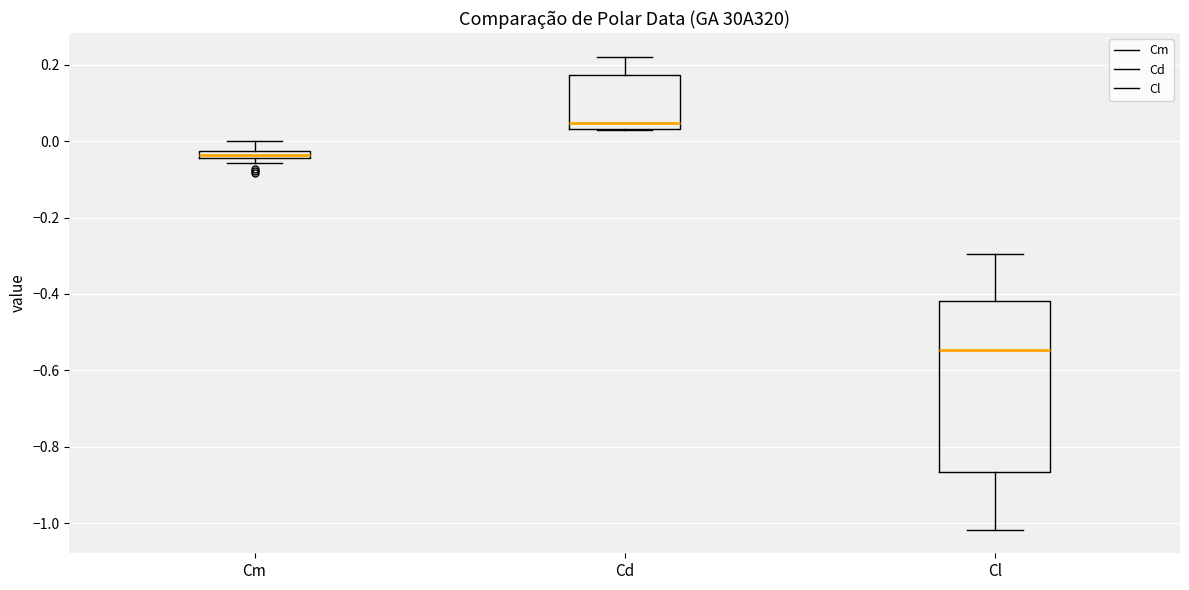

Where does the upper whisker of the box for Cl end on the y-axis? The values are not printed on the chart, so give them approximately, as read against the axis.

-0.30